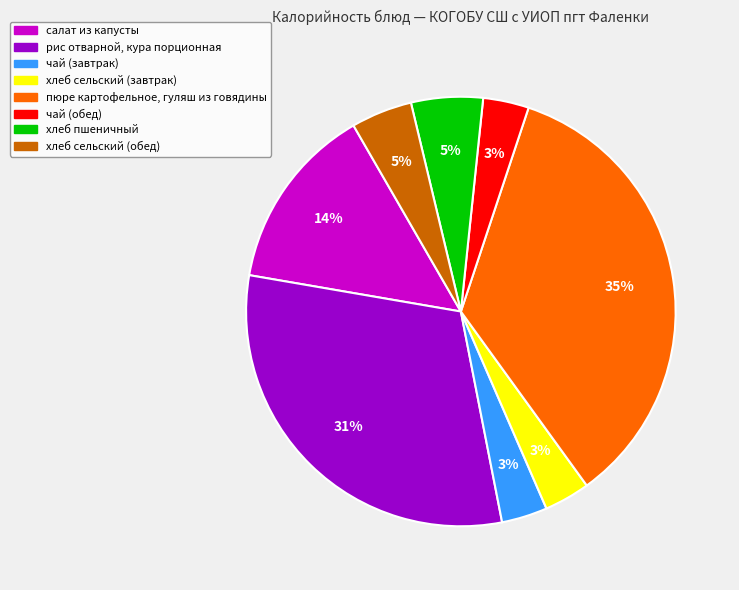

To the nearest percent, what percentage of the pie is пюре картофельное, гуляш из говядины?

35%